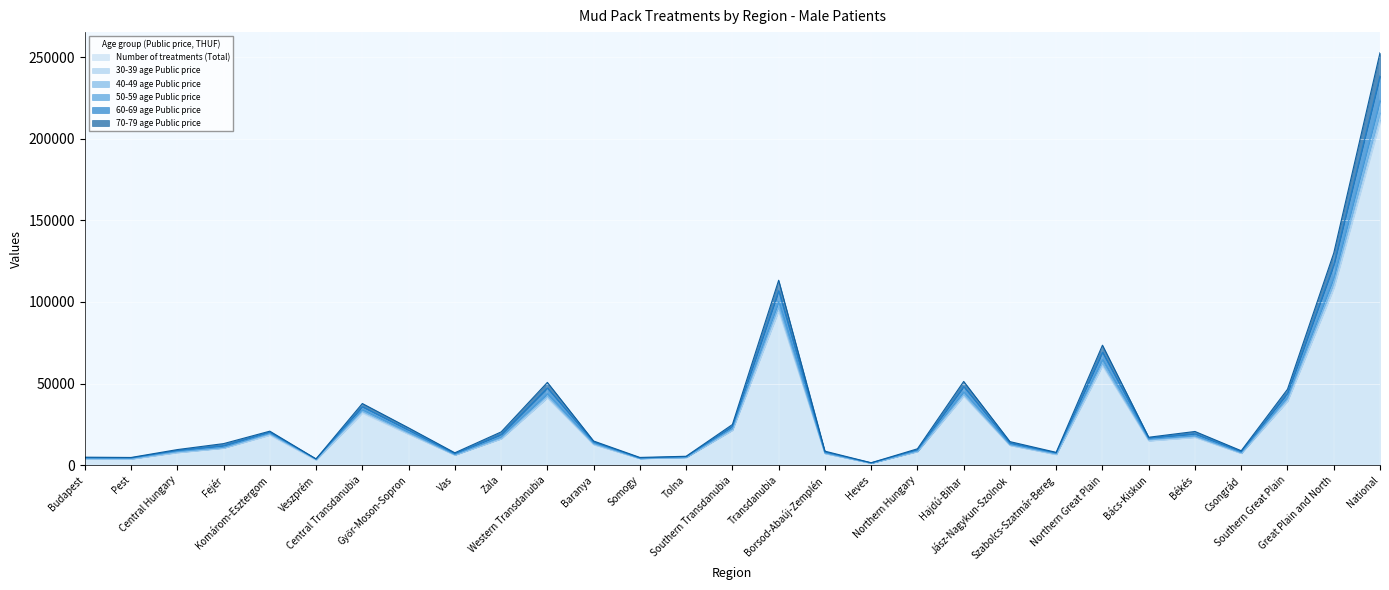

What is the difference between the maximum and minimum values in the Number of treatments (Total) series?

209104.0